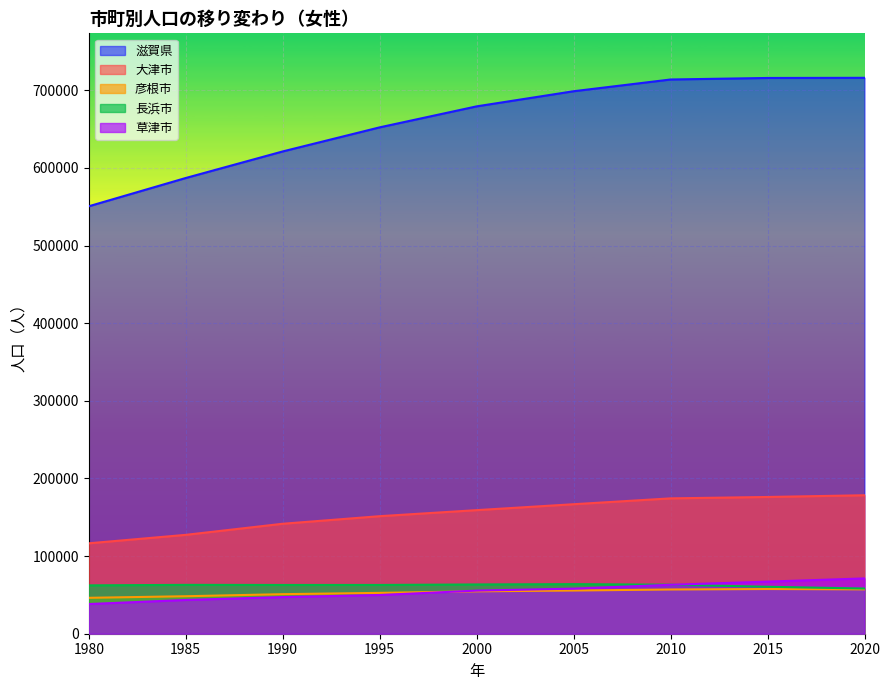

What value does the 長浜市 series have at 1990?

62811